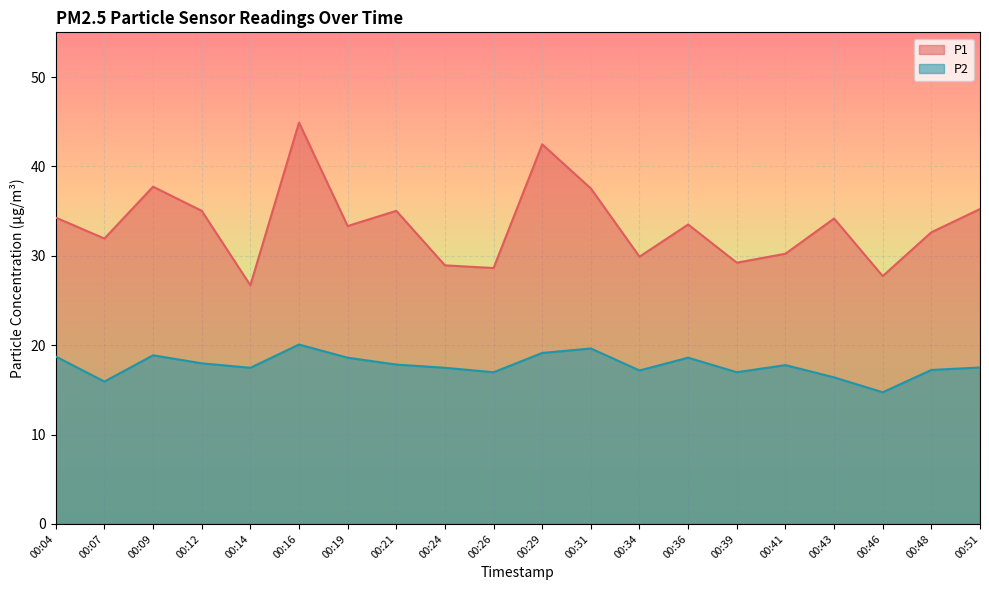

True or false: P2 and P1 cross at least once.

False